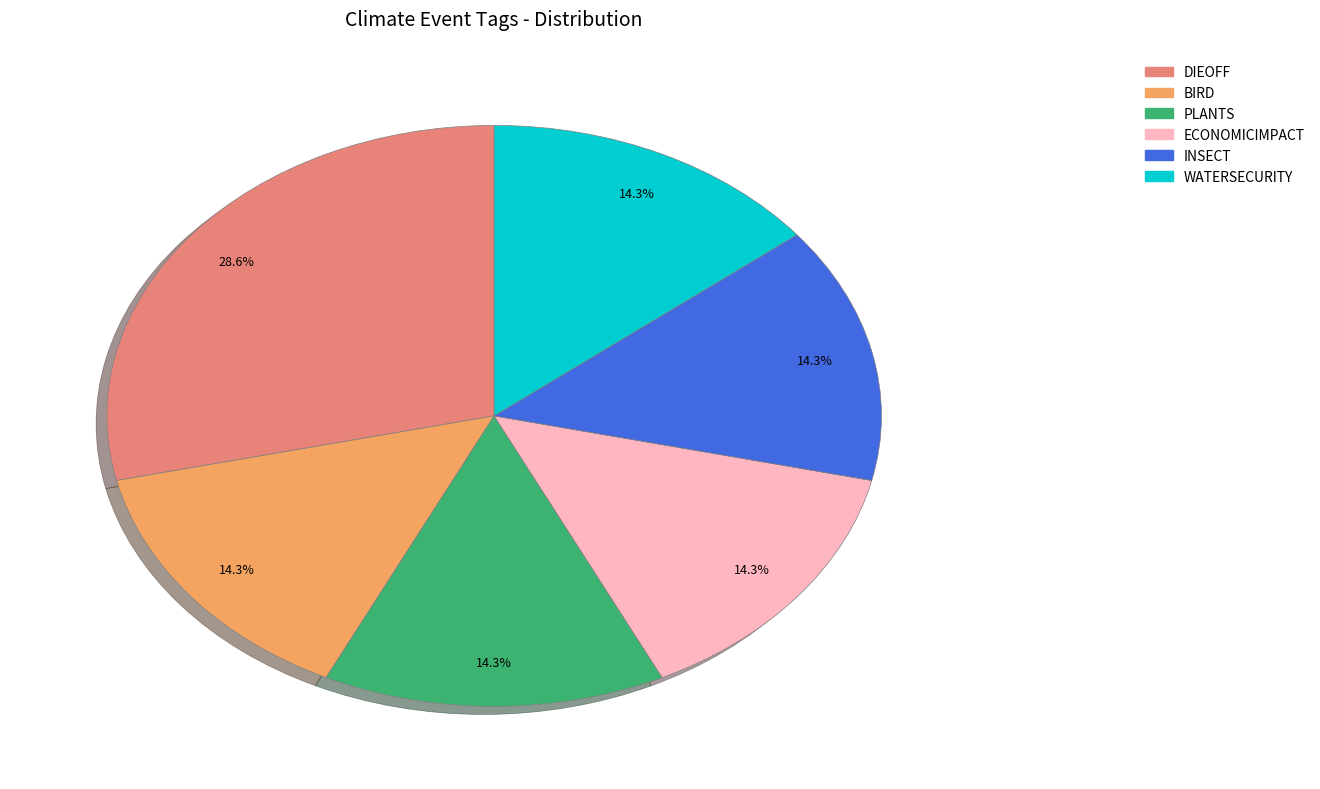

Is there a majority slice in this chart?

No